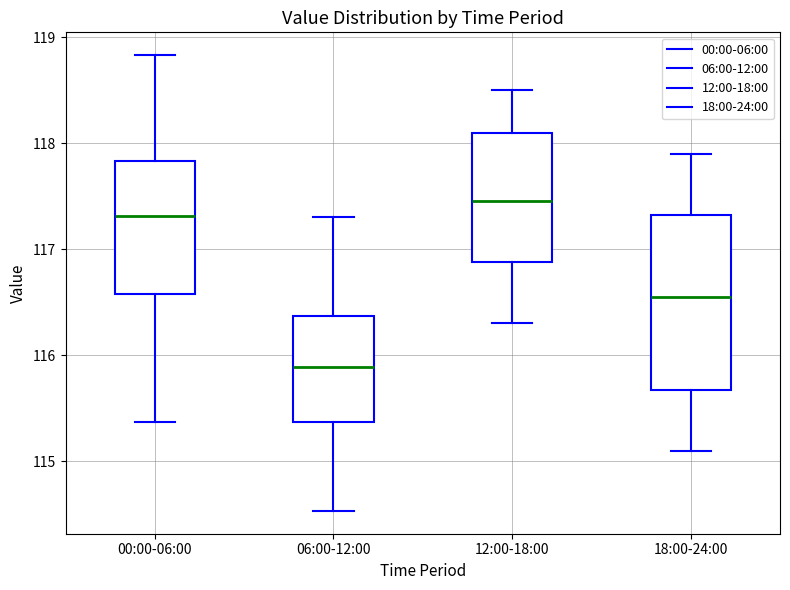

Which box is the tallest, from its lower edge to its upper edge?

18:00-24:00